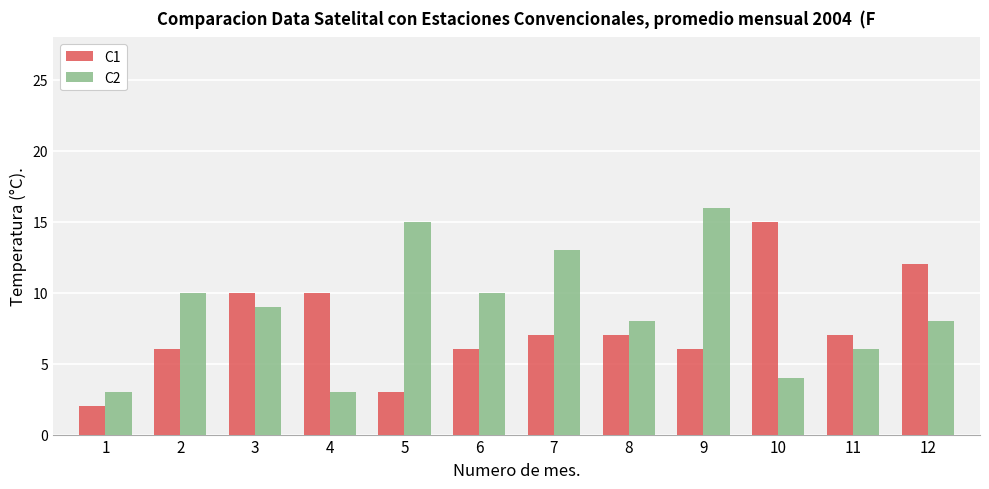

What is the difference between the highest and lowest values at 2?

4